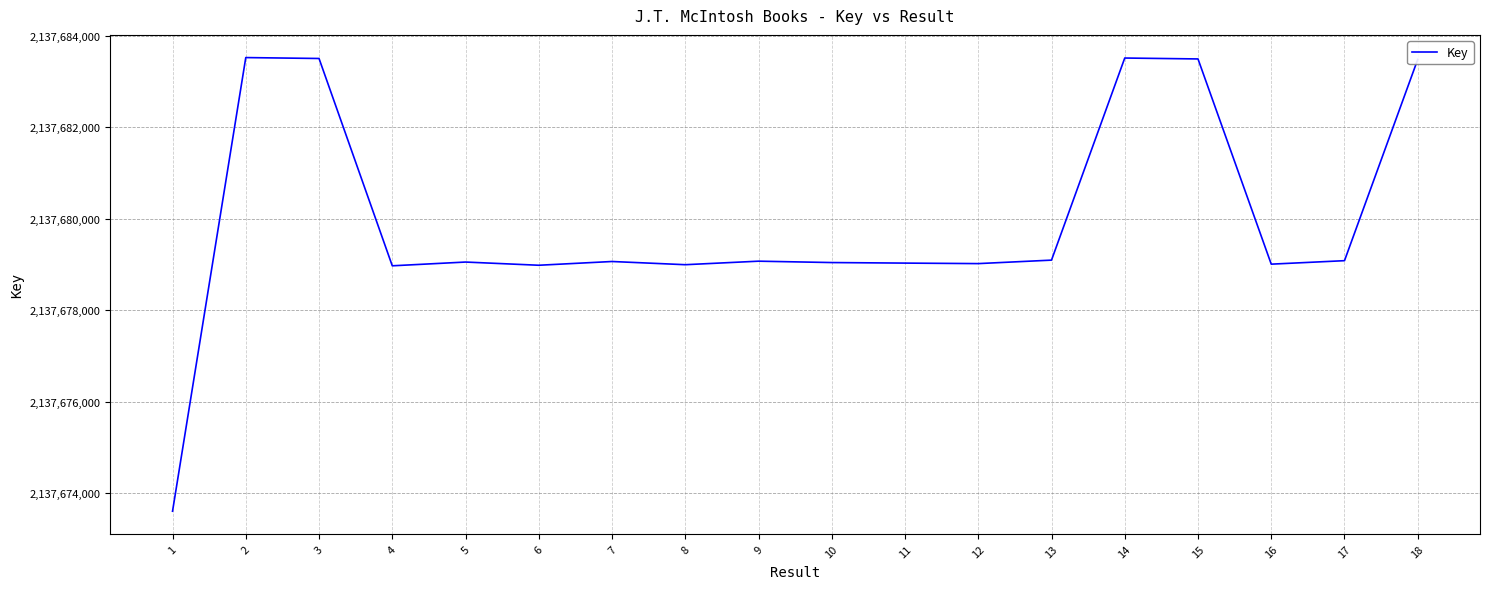

What is the average value?

2137679972